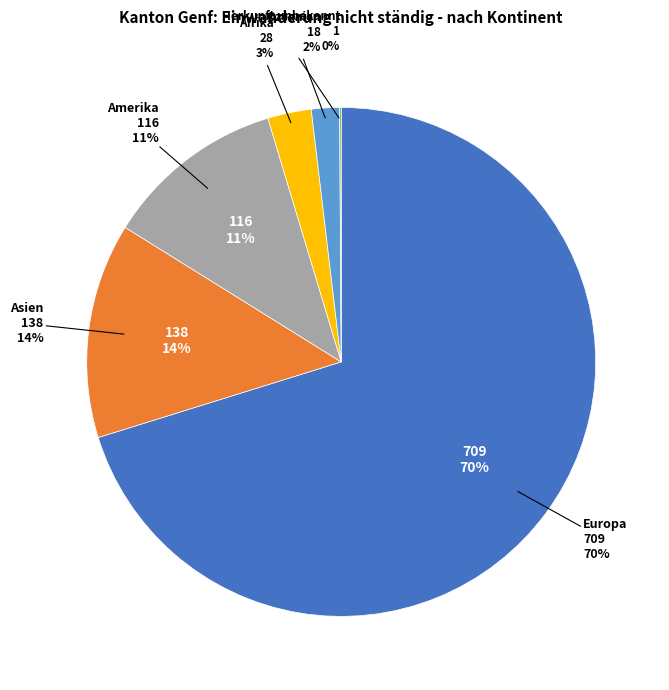

Count the number of slices in the pie.

6